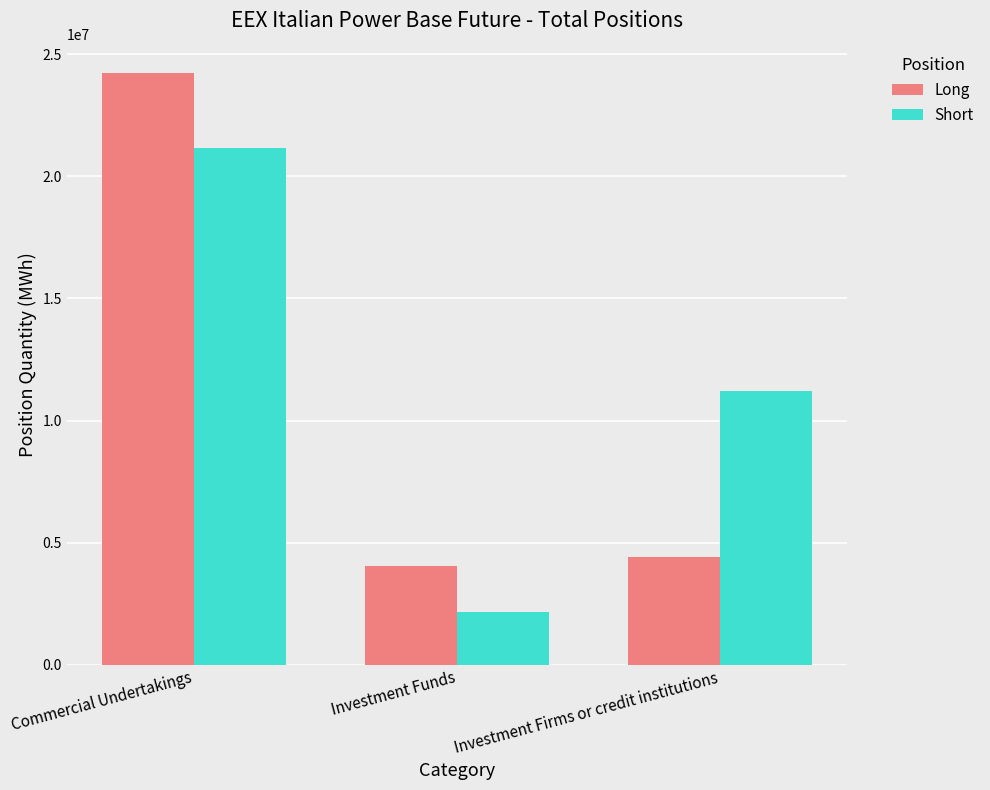

List the series in order of their overall mean, highest first.

Short, Long